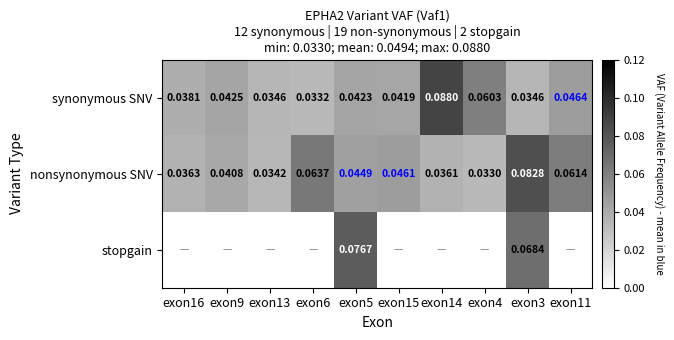

Is the value of nonsynonymous SNV at exon5 greater than the value of stopgain at exon5?

No